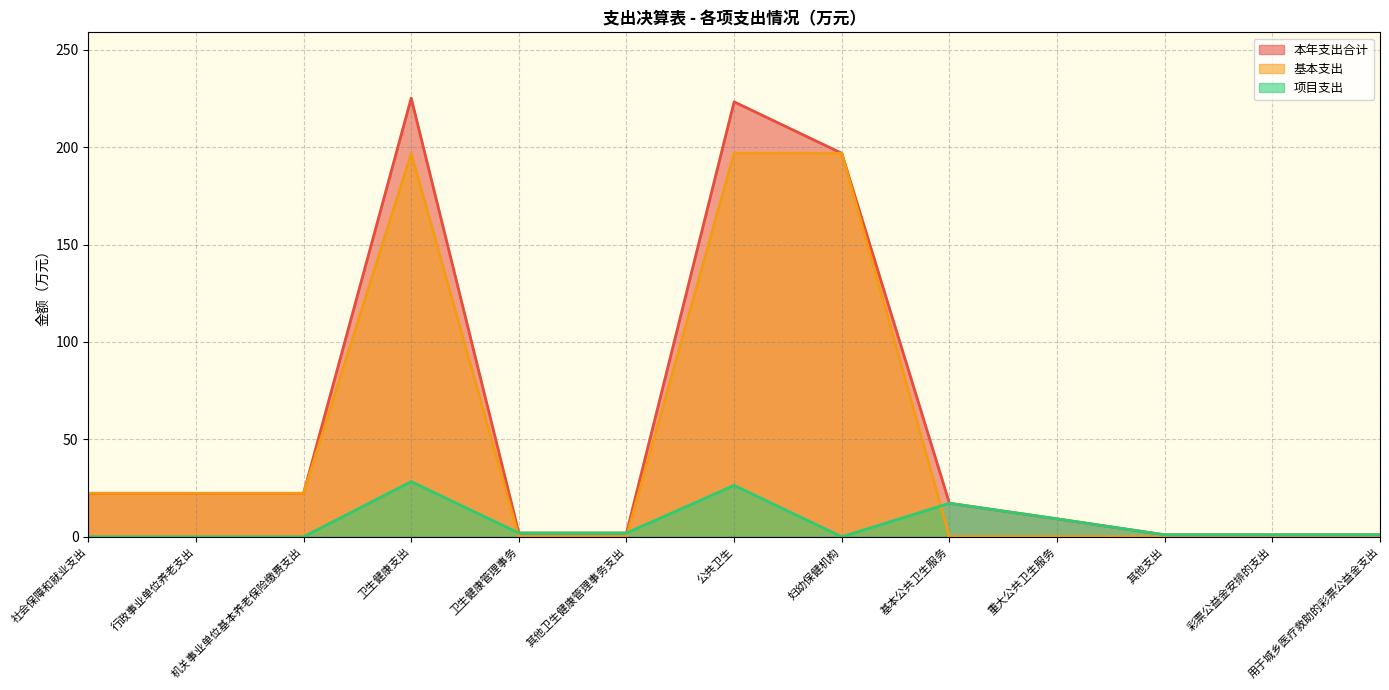

How many lines are shown in the chart?

3